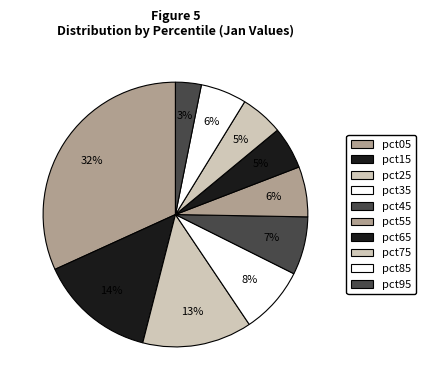

How many segments does this pie chart have?

10